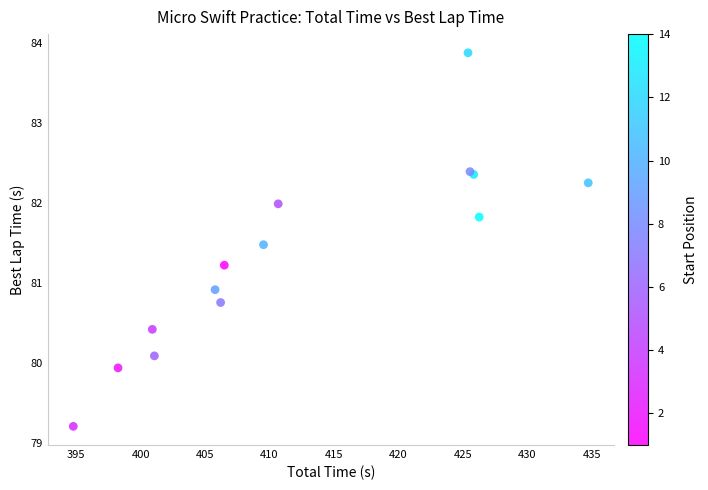

What Y value in the scatter plot is closest to 81?

80.9